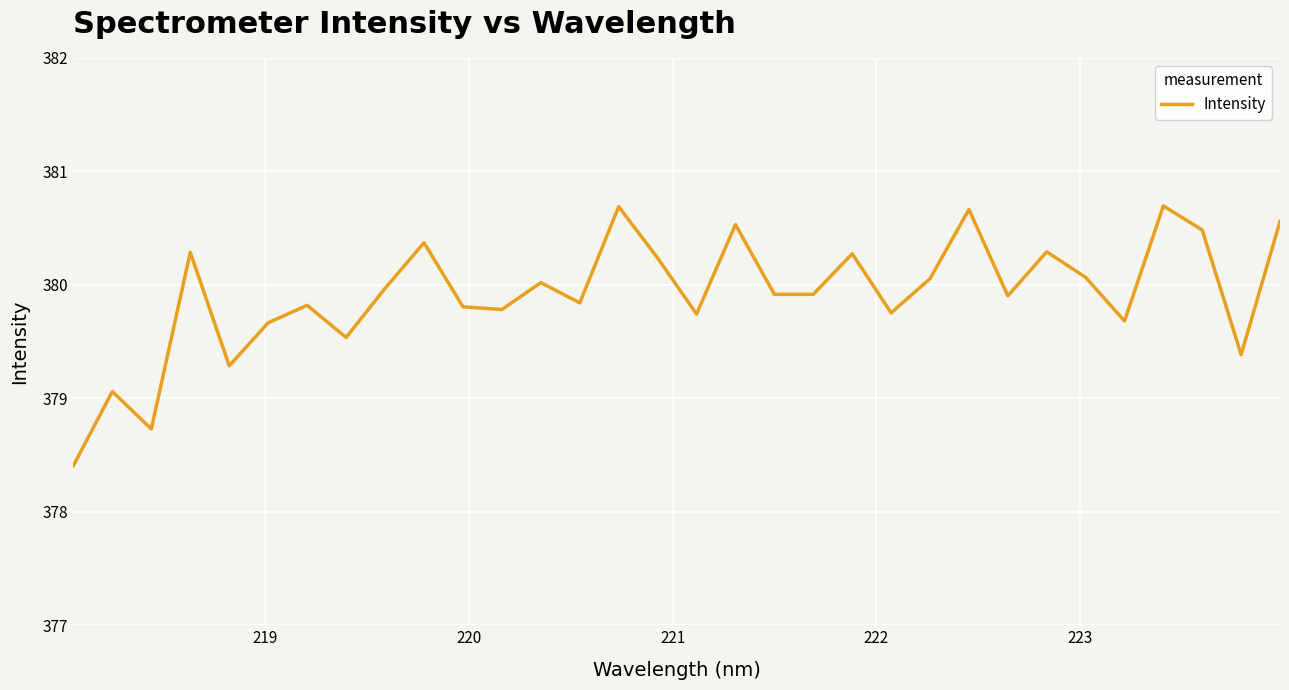

What is the maximum value shown in the chart?

380.7